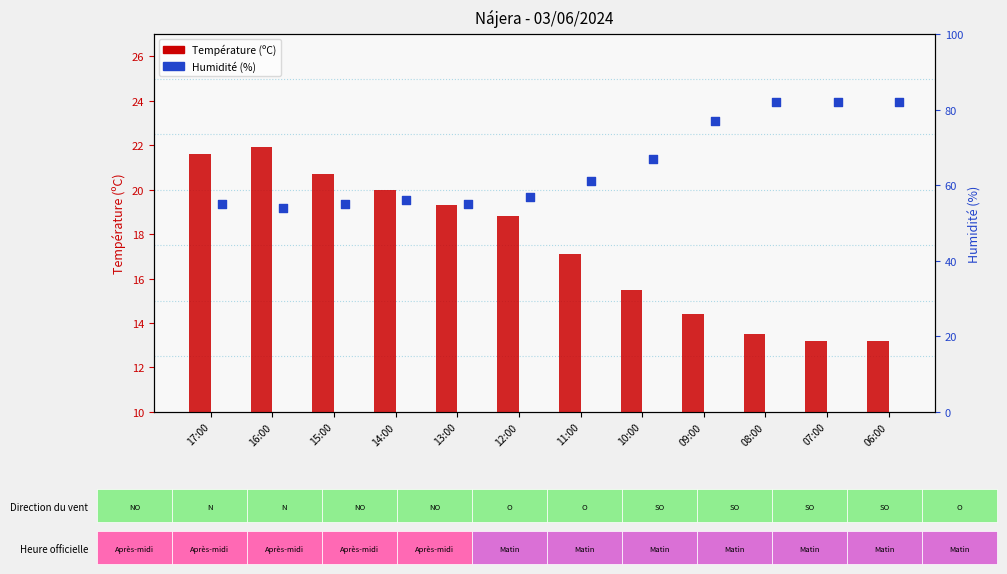

Which series contains the lowest Y value?

Température (ºC)